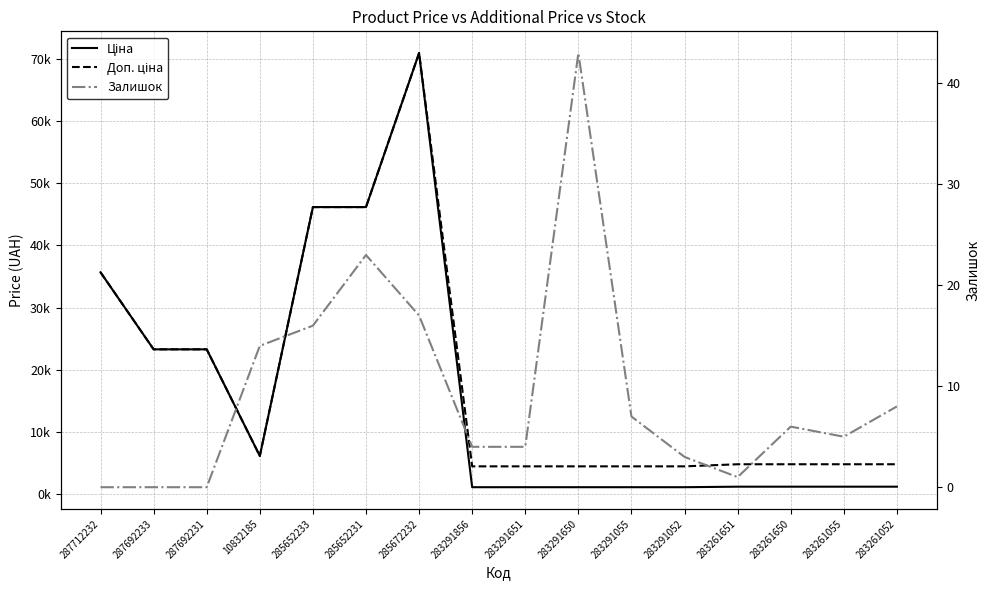

Which has a higher value, 287712232 or 287692231?

287712232